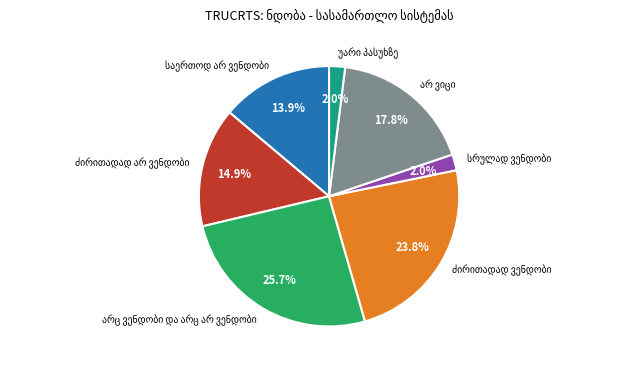

Rank the categories by value from highest to lowest.

არც ვენდობი და არც არ ვენდობი, ძირითადად ვენდობი, არ ვიცი, ძირითადად არ ვენდობი, საერთოდ არ ვენდობი, სრულად ვენდობი, უარი პასუხზე